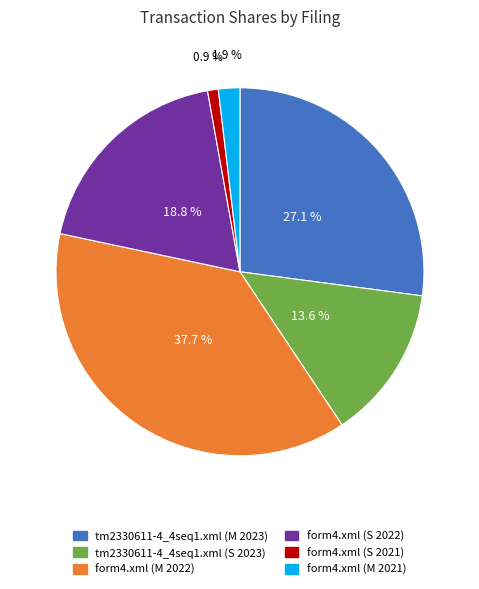

Which category has the smallest portion of the pie?

form4.xml (S 2021)